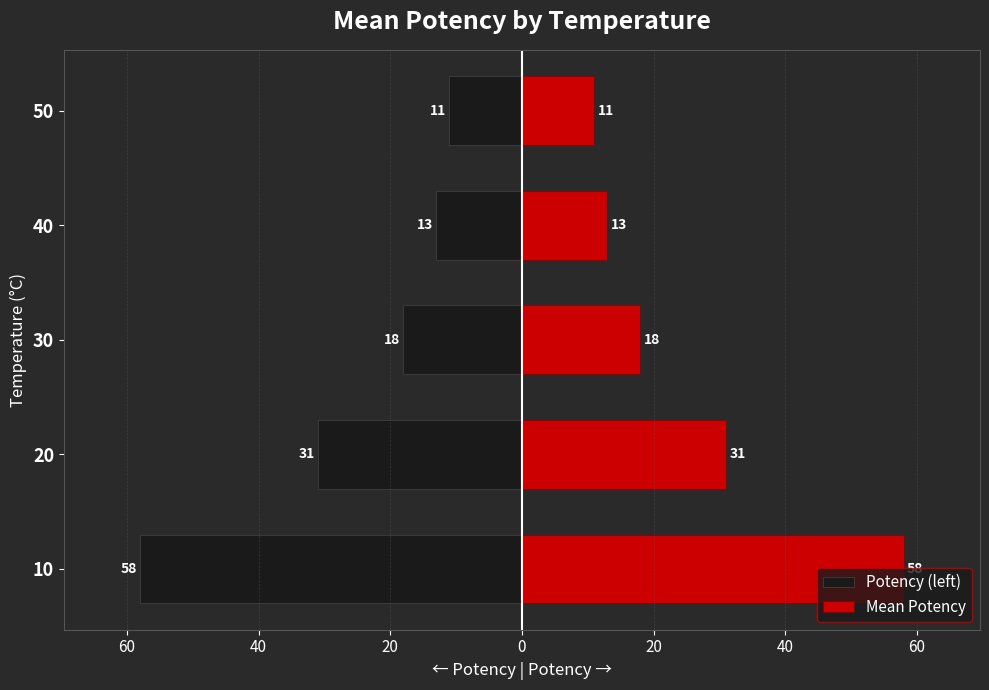

What is the maximum value for Mean Potency?

58